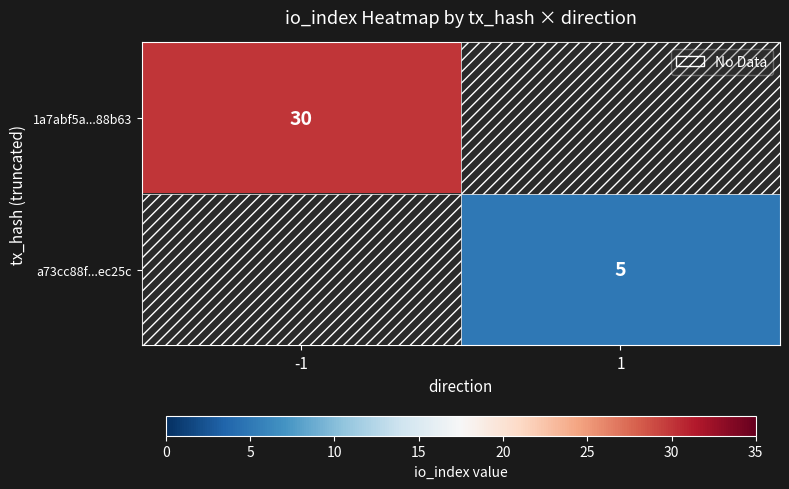

Is it true that a73cc88f...ec25c equals 5 at 1?

True